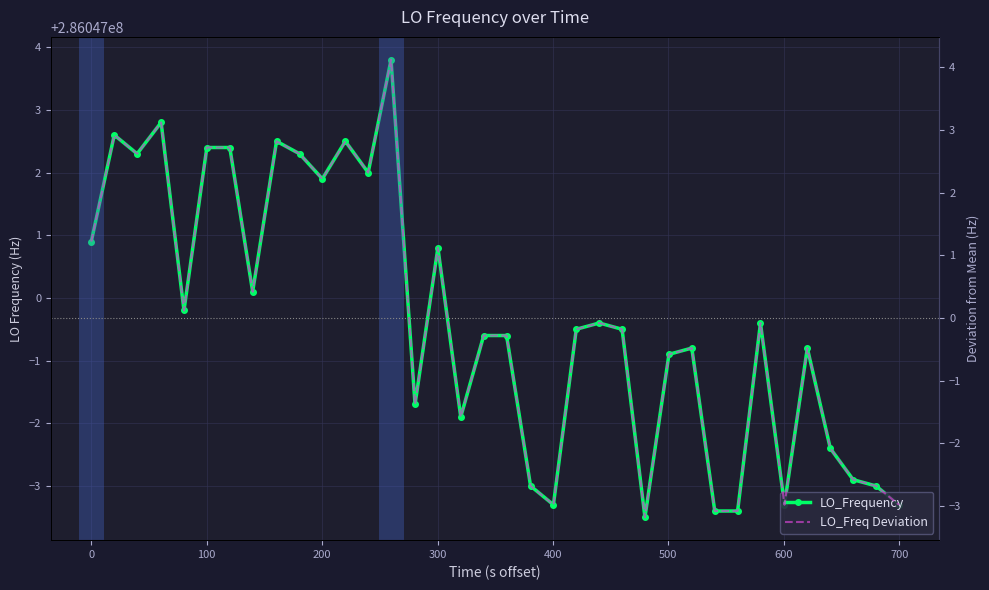

What is the value of the LO_Freq Deviation point at the 10th from the left?

2.6